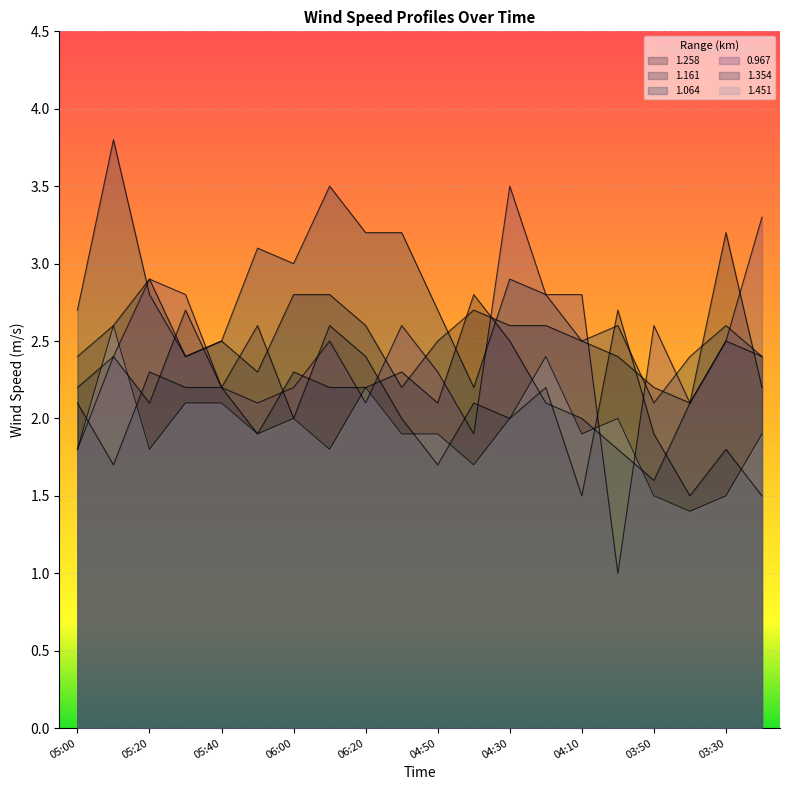

What is the difference between the highest and lowest values at 03:40?

1.0